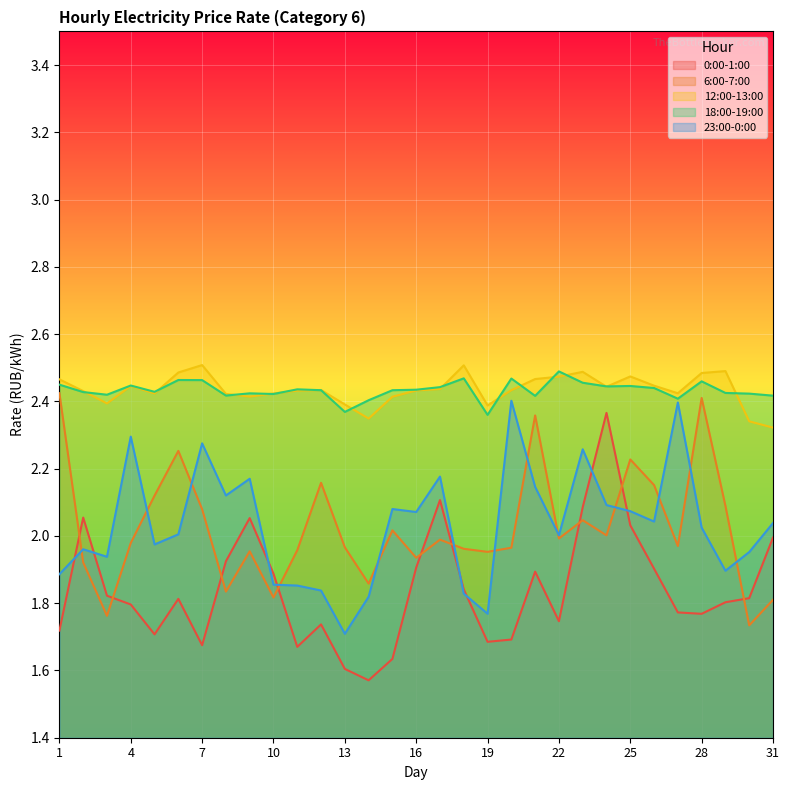

Where is the first local minimum for 0:00-1:00?

5